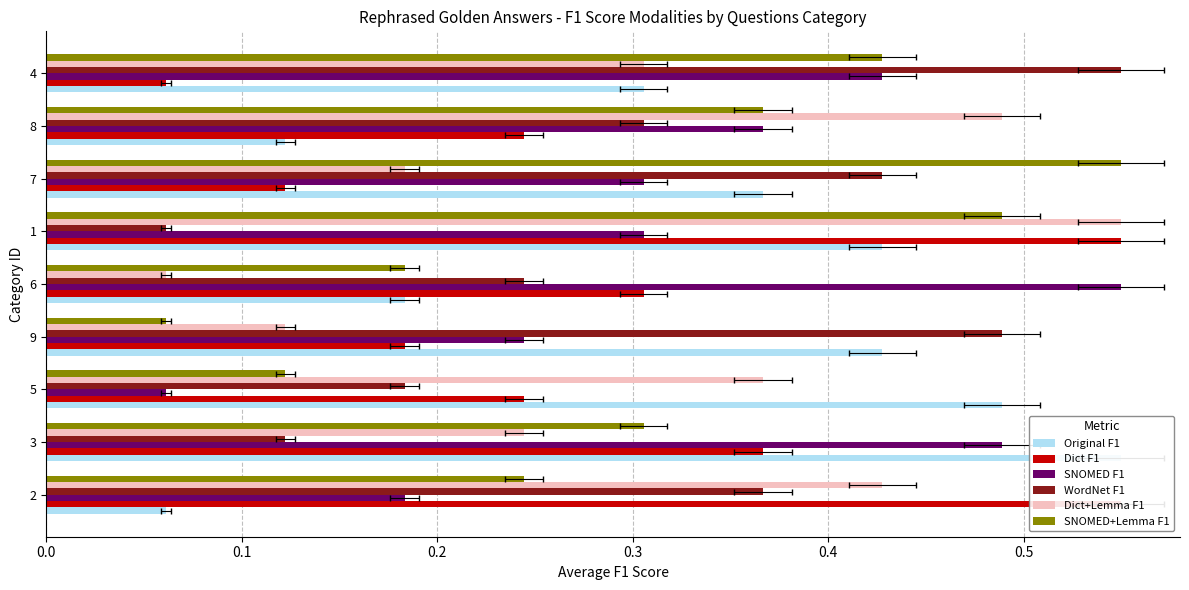

What position from the right is 6?

5